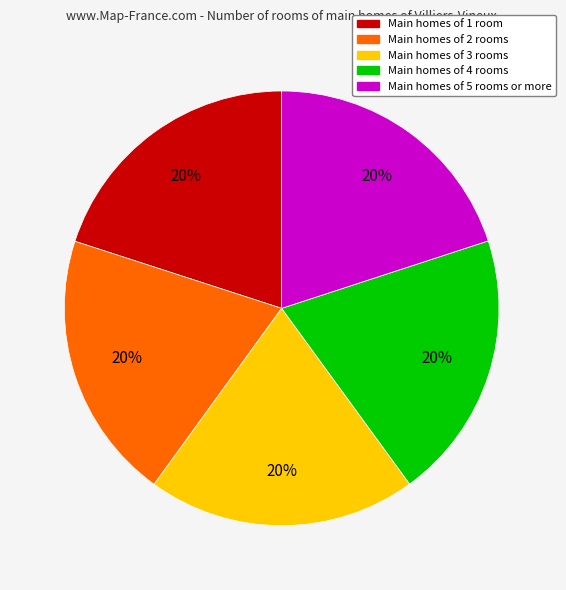

To the nearest percent, what is the average slice percentage?

20%